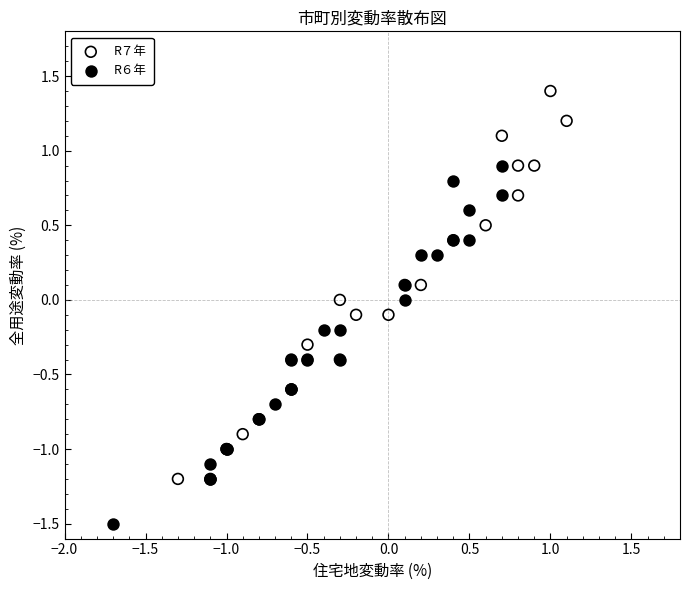

Which series contains the highest Y value?

R７年